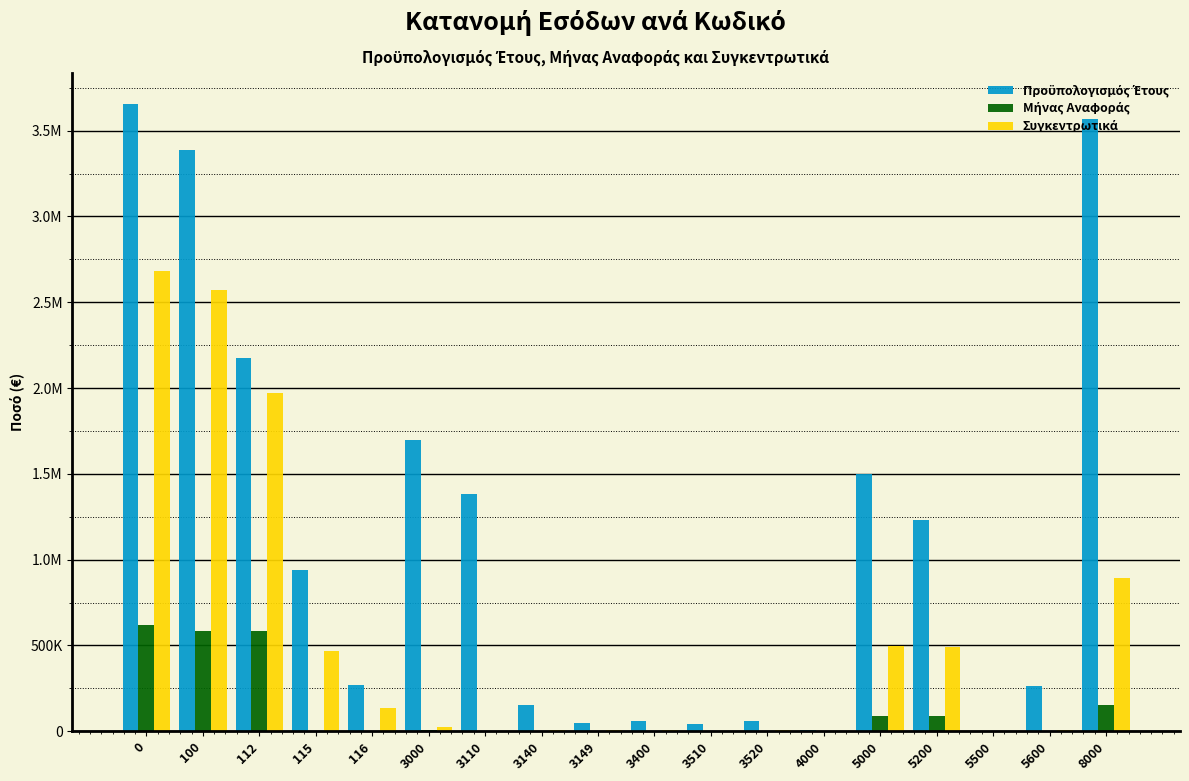

Are the bars horizontal?

No